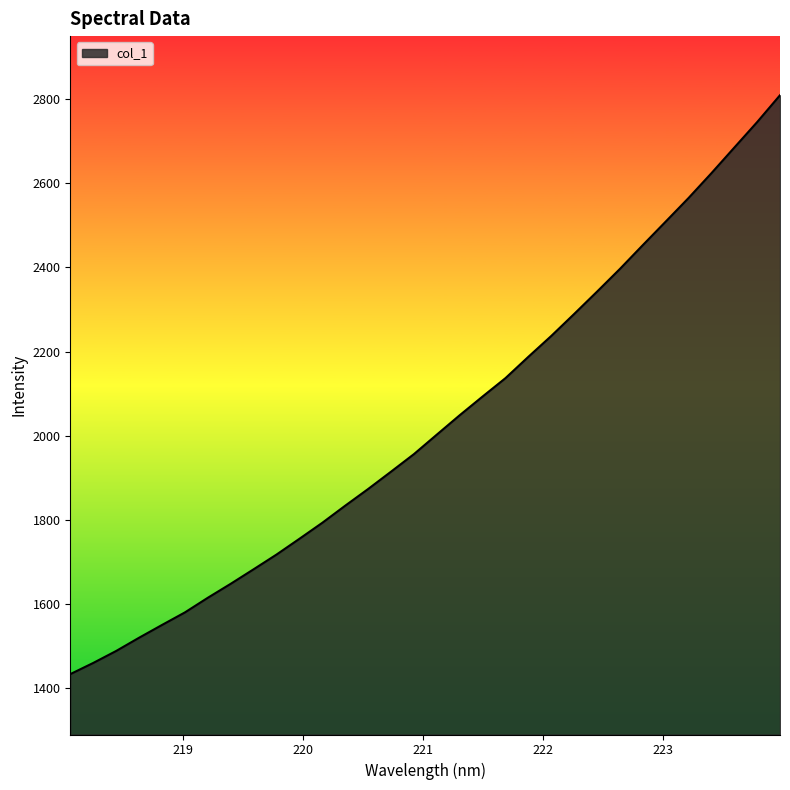

What is the difference between the maximum and minimum values?

1375.2